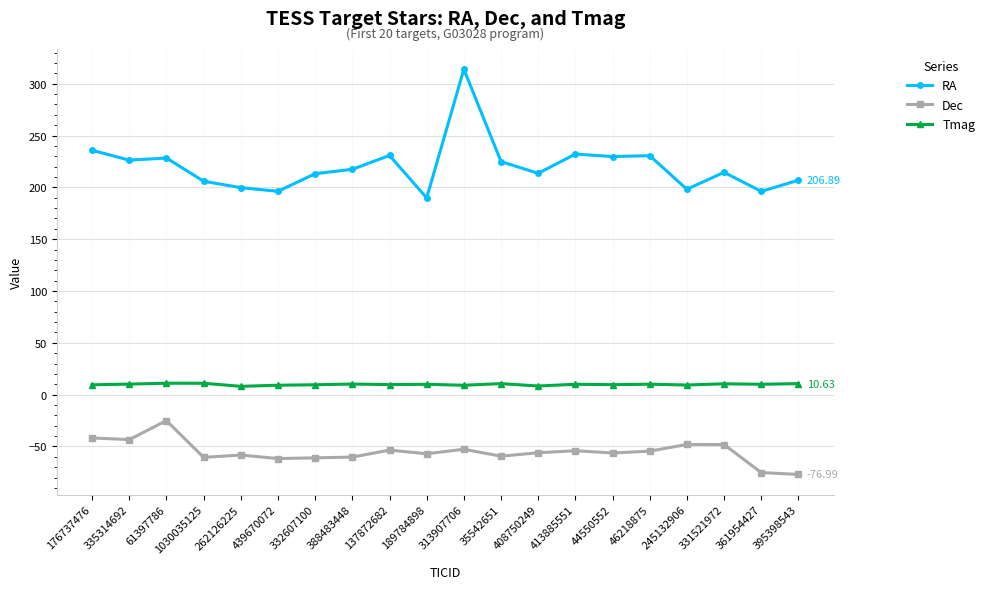

What value does the Tmag series have at 1030035125?

11.0